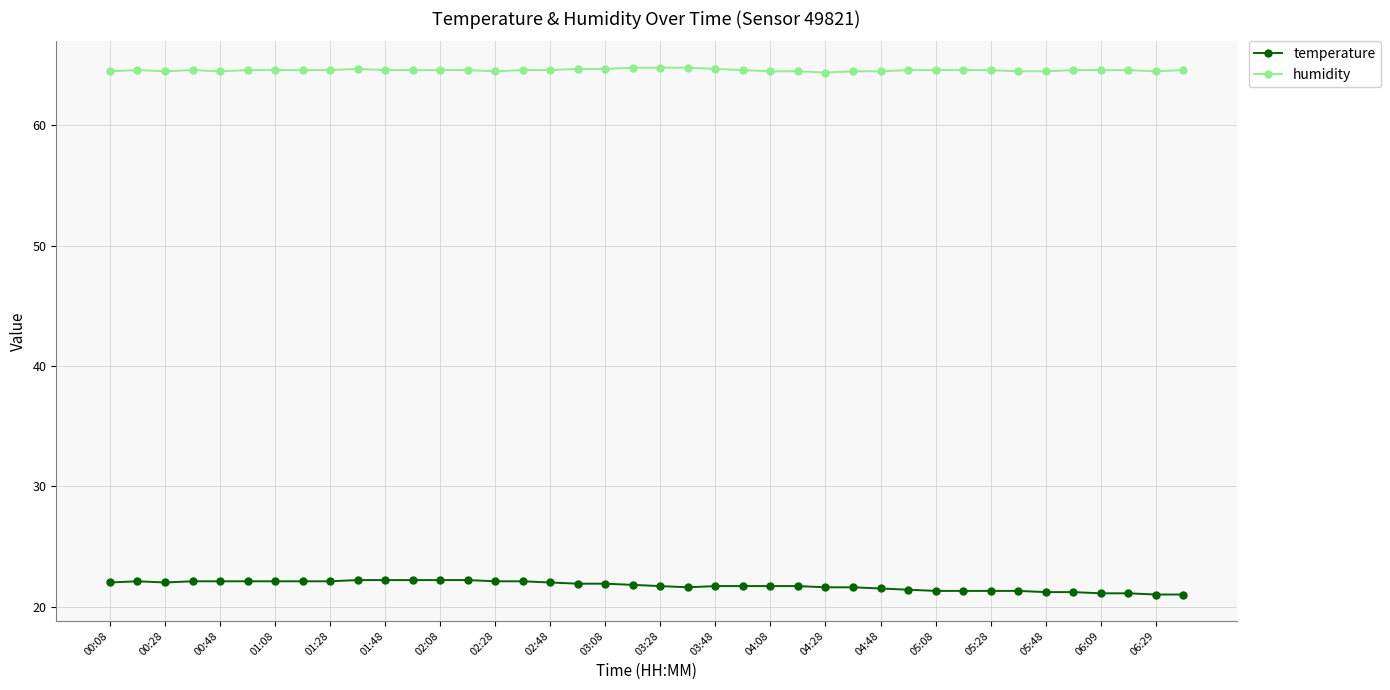

True or false: humidity has more than 0 points higher than both neighbors.

True